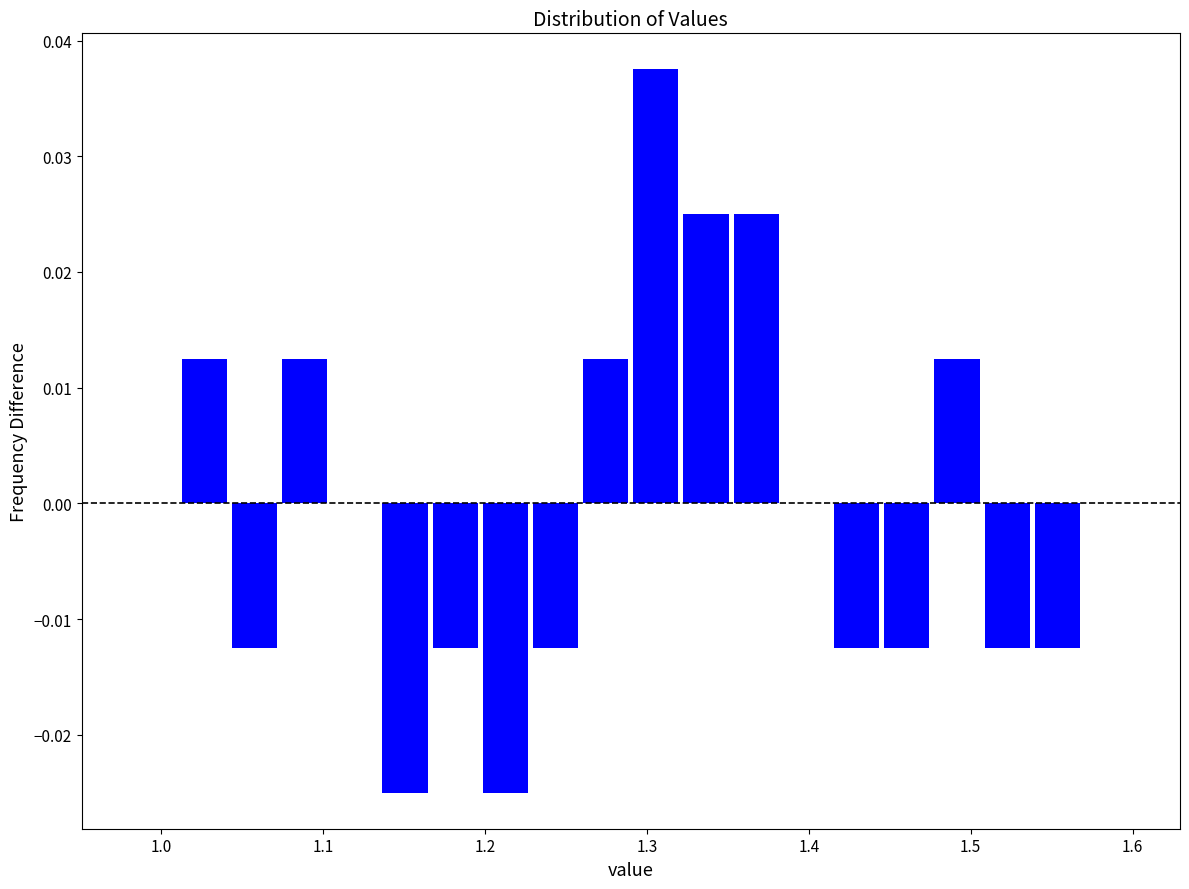

Read against the x-axis, roughly where is the centre of the tallest bar?

1.31